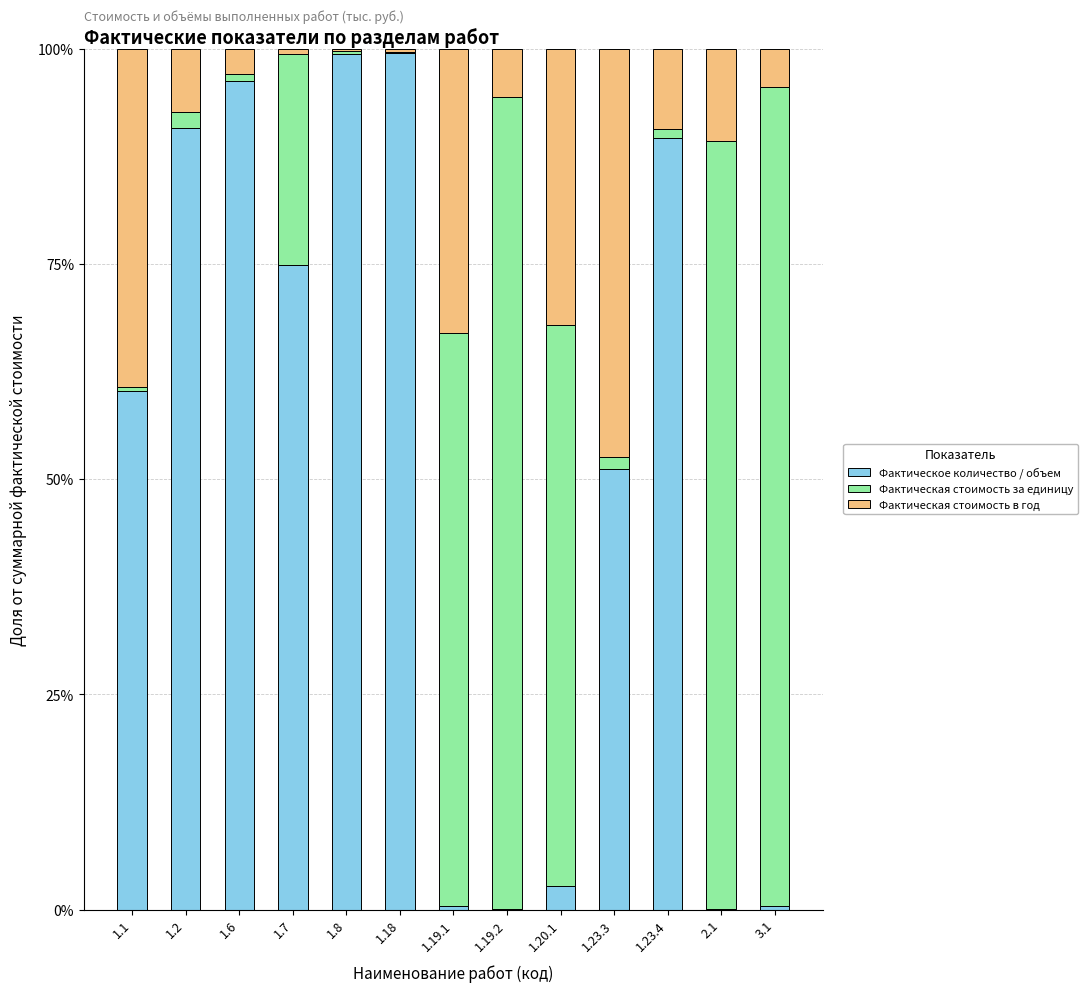

What is the sum of all Фактическое количество / объем values?

665.6